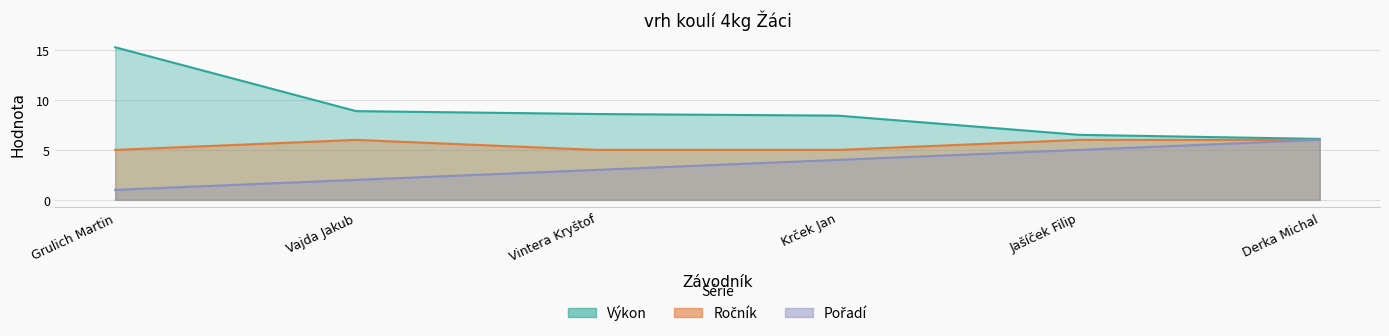

How many data points in Pořadí are less than 4?

3